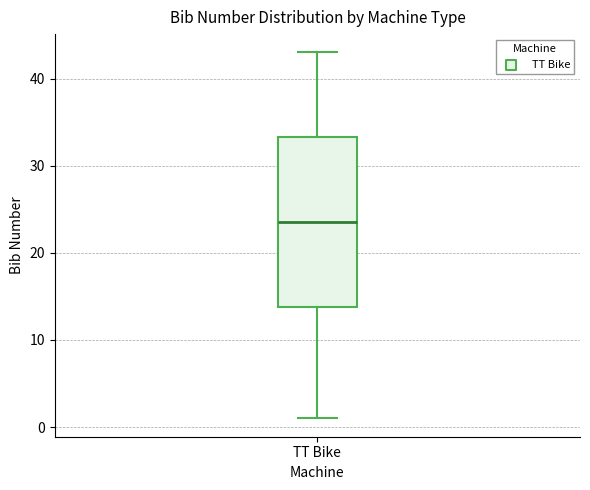

Where does the median line of the box for TT Bike sit on the y-axis? The values are not printed on the chart, so give them approximately, as read against the axis.

24